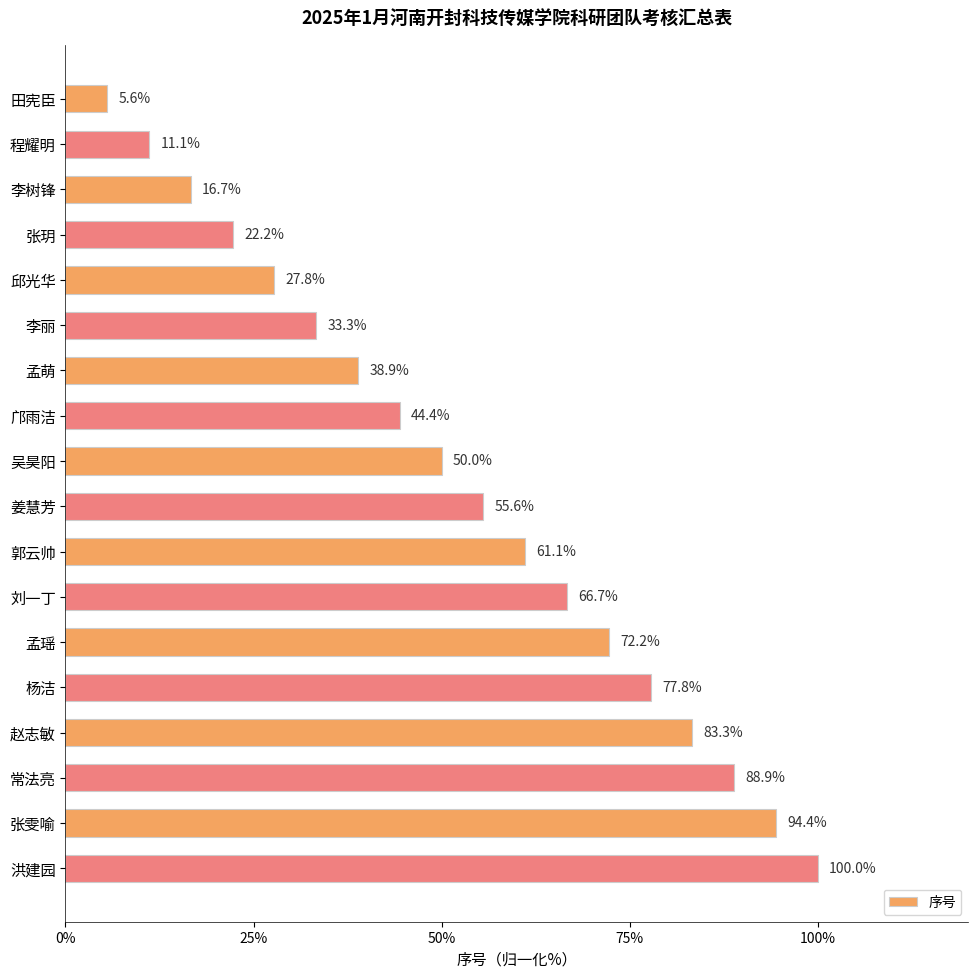

What is the change in value from 程耀明 to 李丽?

+22.2